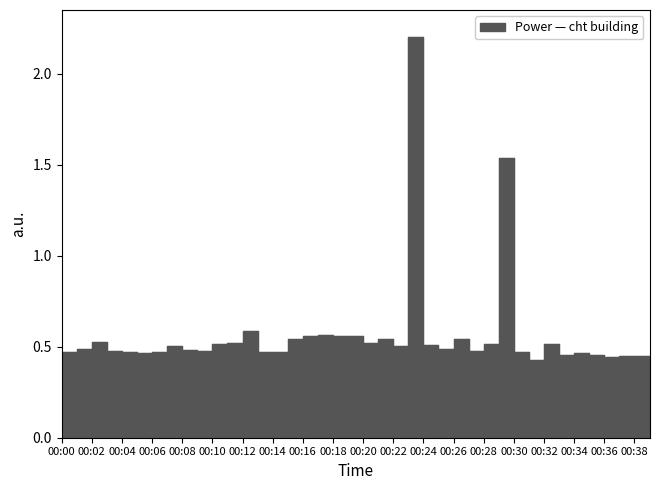

What is the label of the 30th point from the left?

29